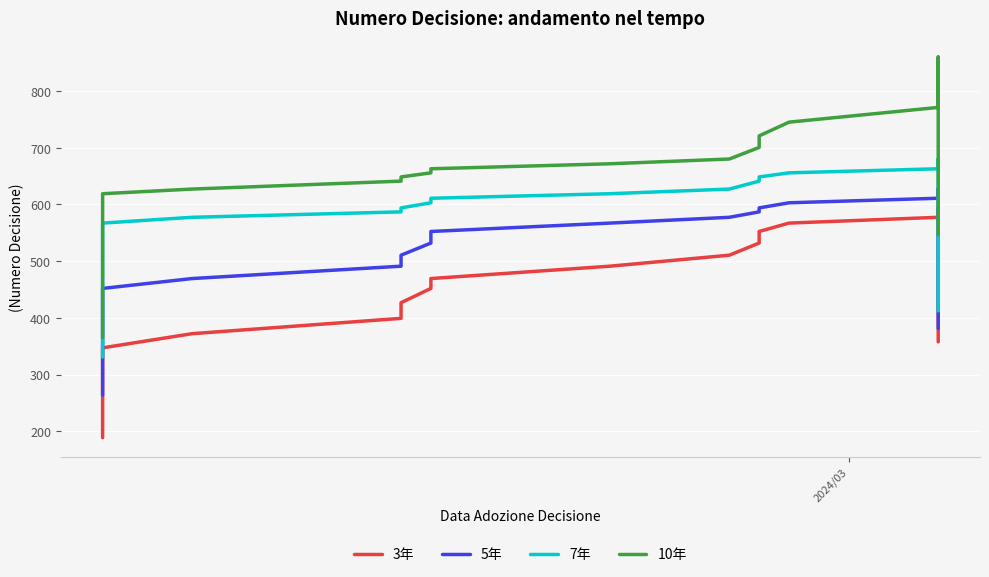

True or false: 3年 and 10年 intersect in this chart.

False